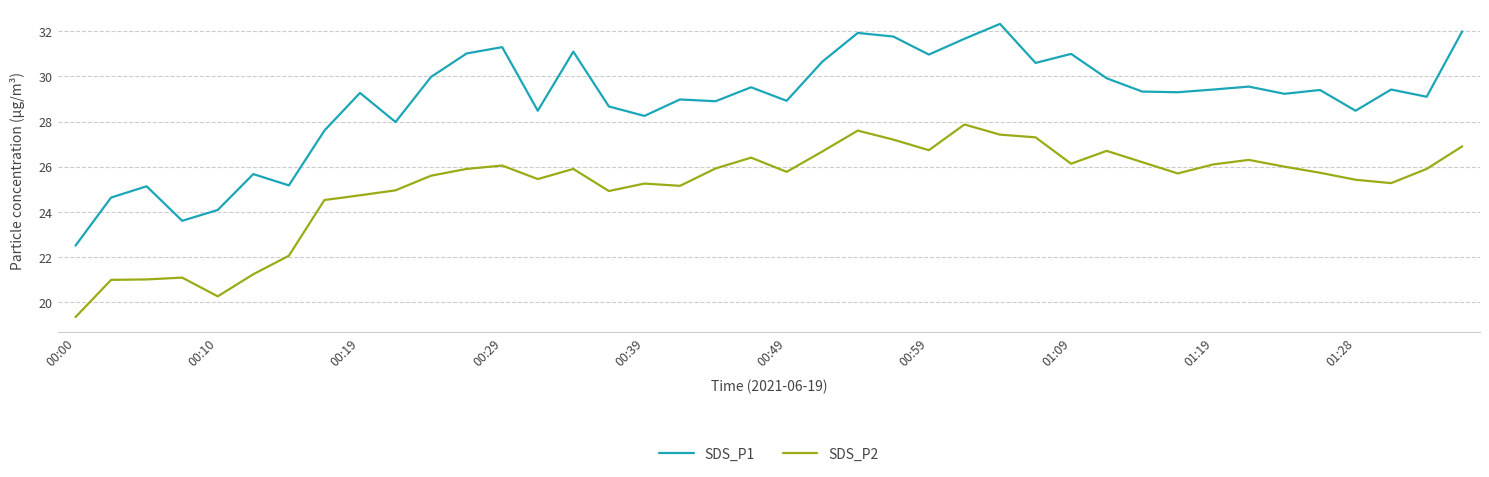

True or false: SDS_P1 and SDS_P2 intersect in this chart.

False